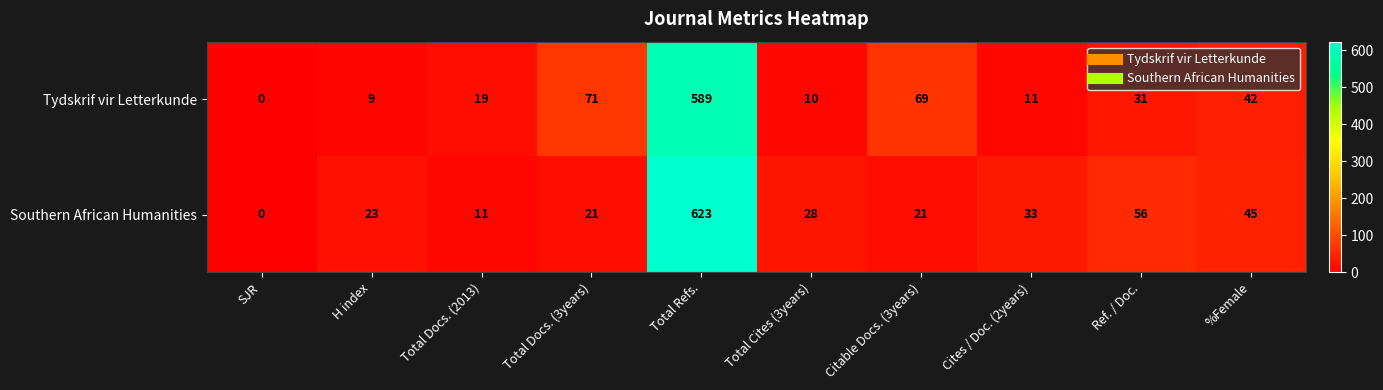

What is the sum of all Tydskrif vir Letterkunde values?

851